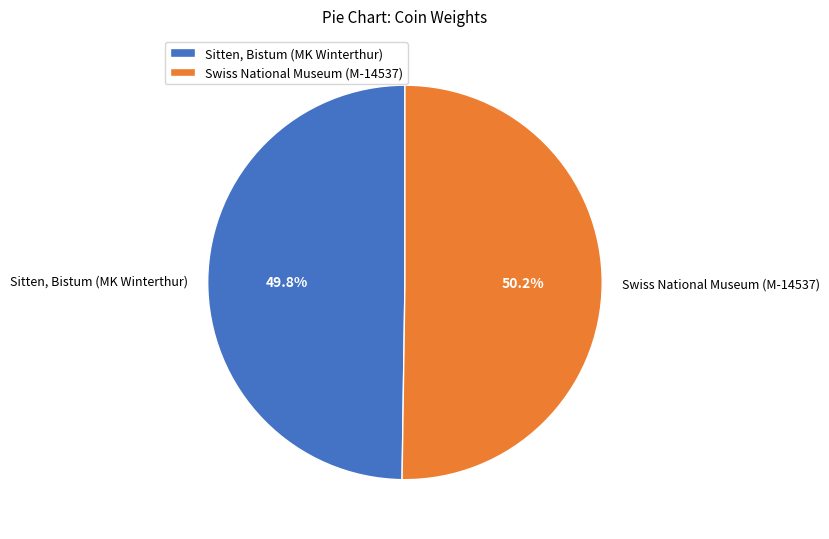

What percentage is the Swiss National Museum (M-14537) slice, to the nearest percent?

50%